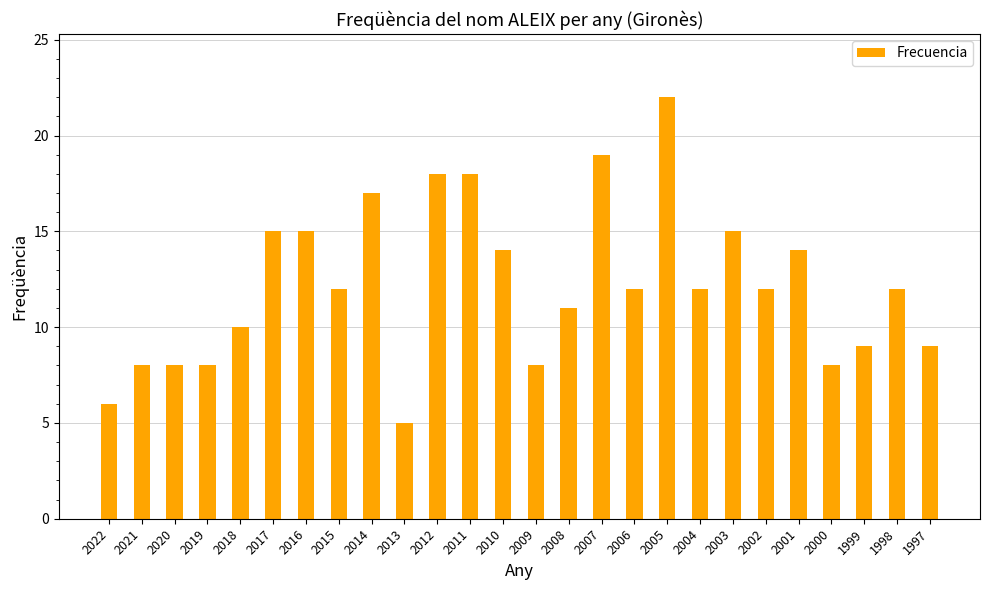

What is the maximum value shown in the chart?

22